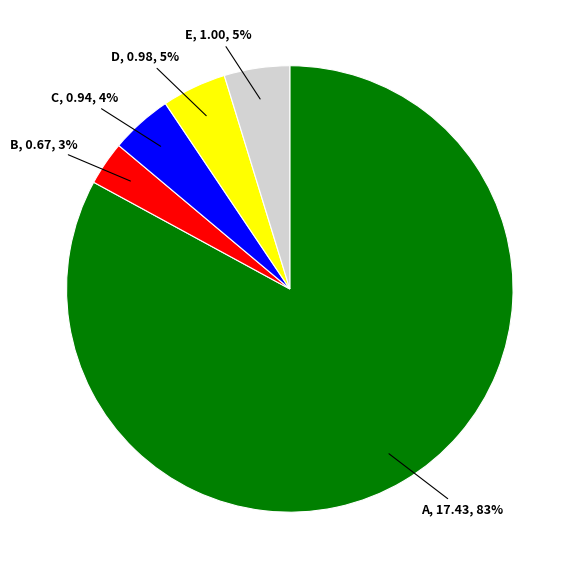

Is the sum of D and A greater than half?

Yes